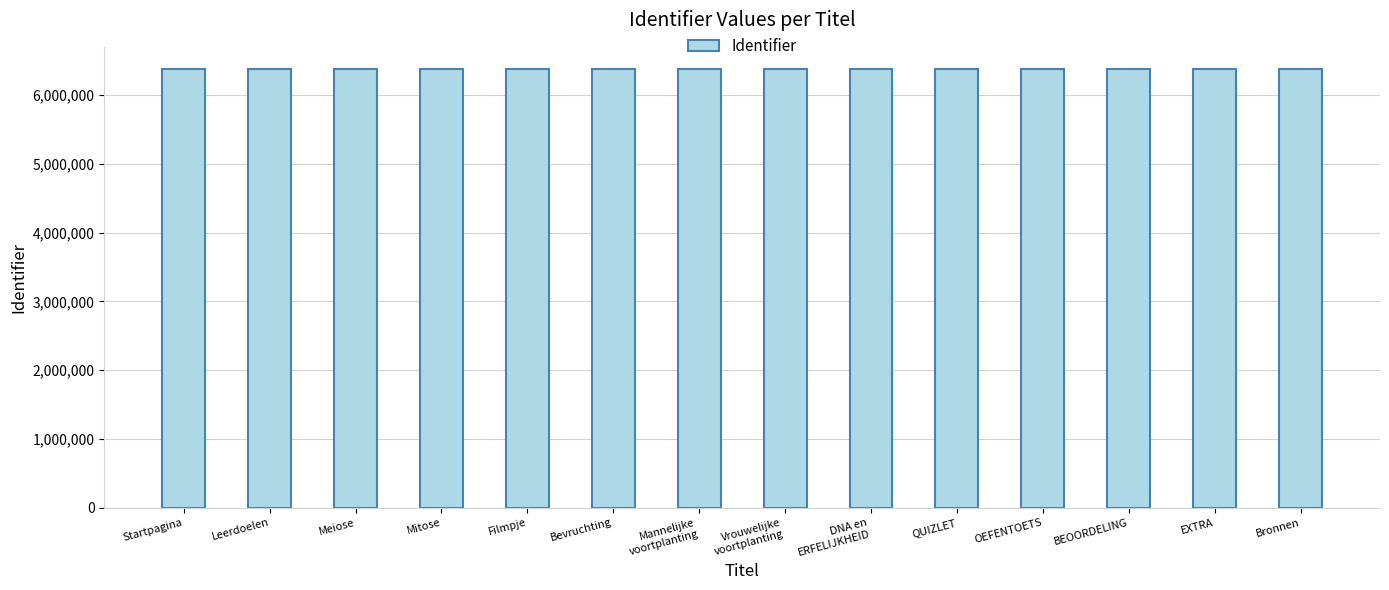

Approximately how many times larger is the value at Bevruchting compared to Startpagina?

1.0